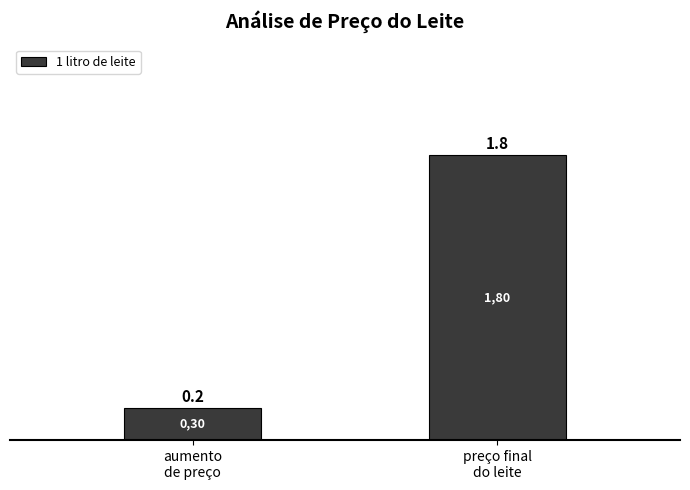

The value at preço final
do leite is 1.8. True or false?

True